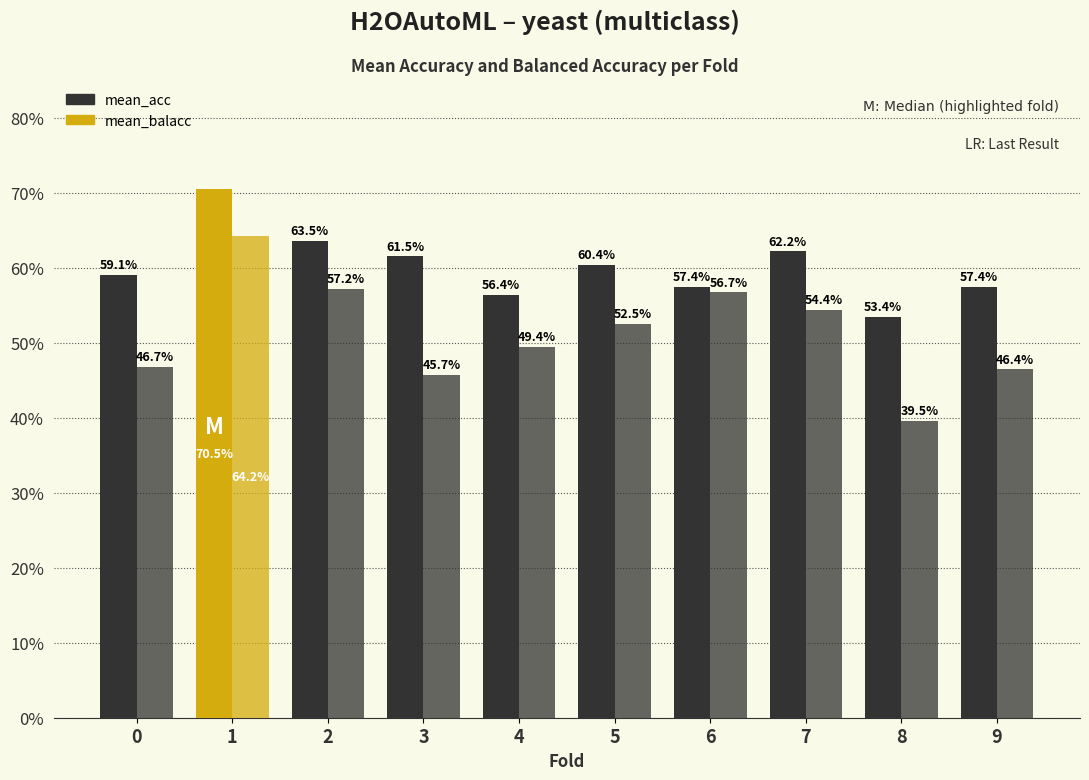

True or false: mean_balacc has a value of 0.5 at 0.

True